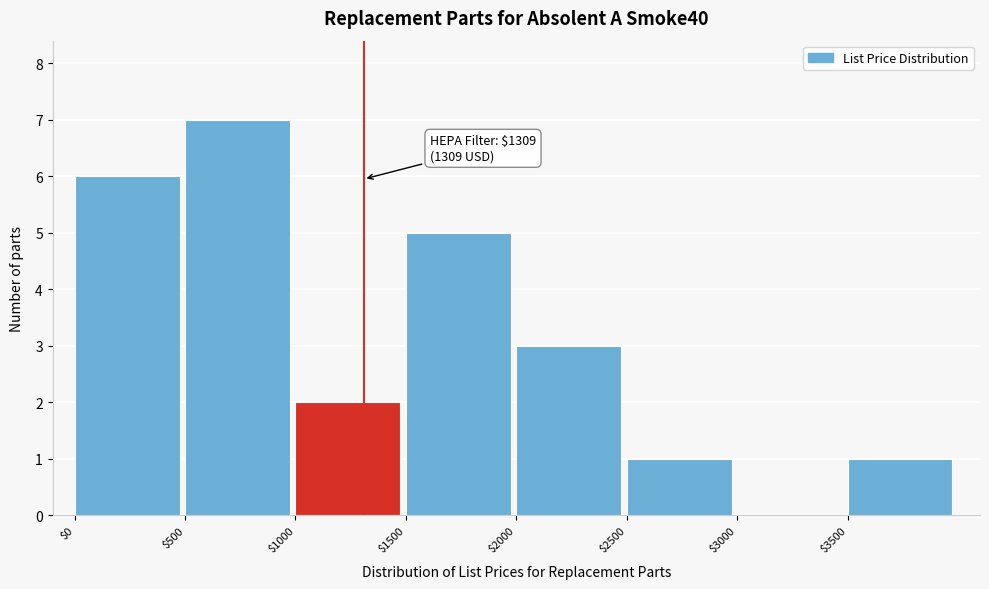

Over which range of the x-axis is the bar tallest?

500 to 1000